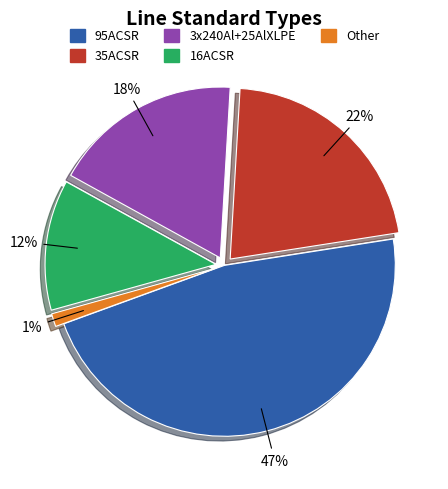

What percentage is the 35ACSR slice, to the nearest percent?

22%